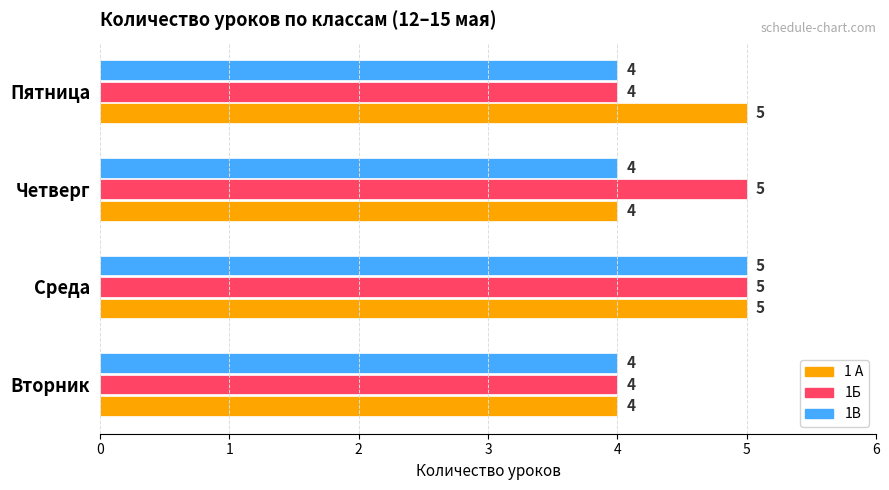

The value of 1 А at Четверг is 4. True or false?

True